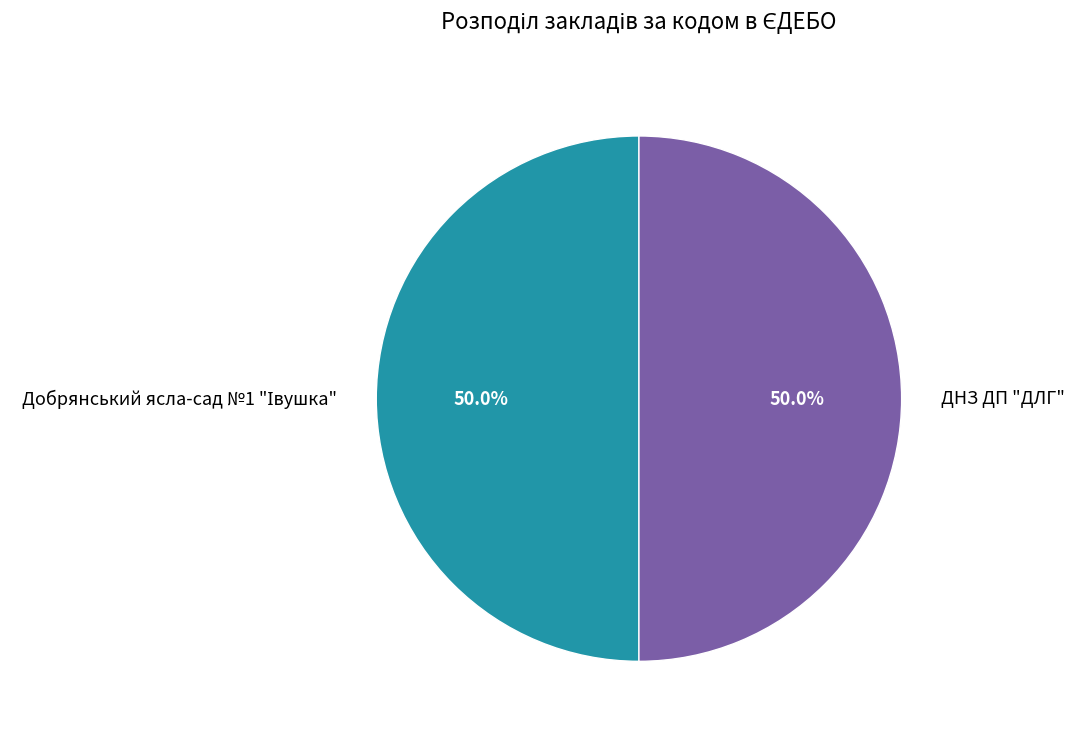

How many segments does this pie chart have?

2